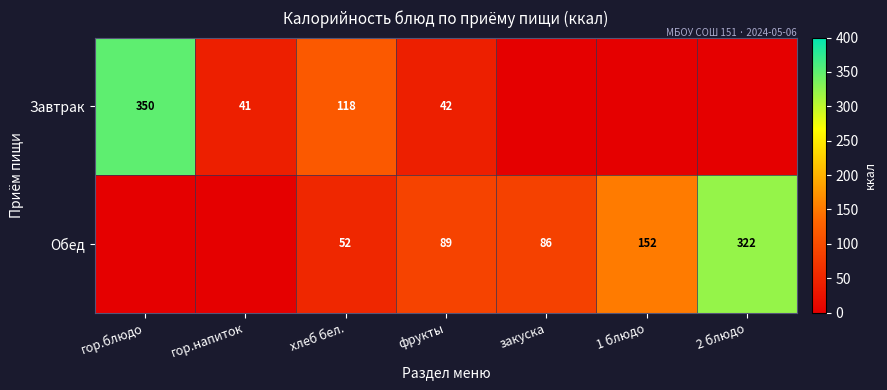

Is it true that Завтрак equals 350 at гор.блюдо?

True